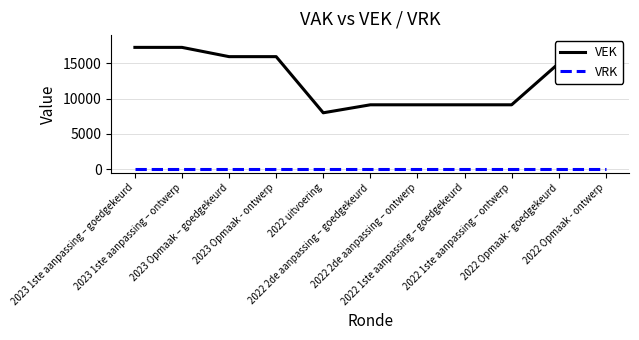

Is this an area chart (filled region under the line)?

No